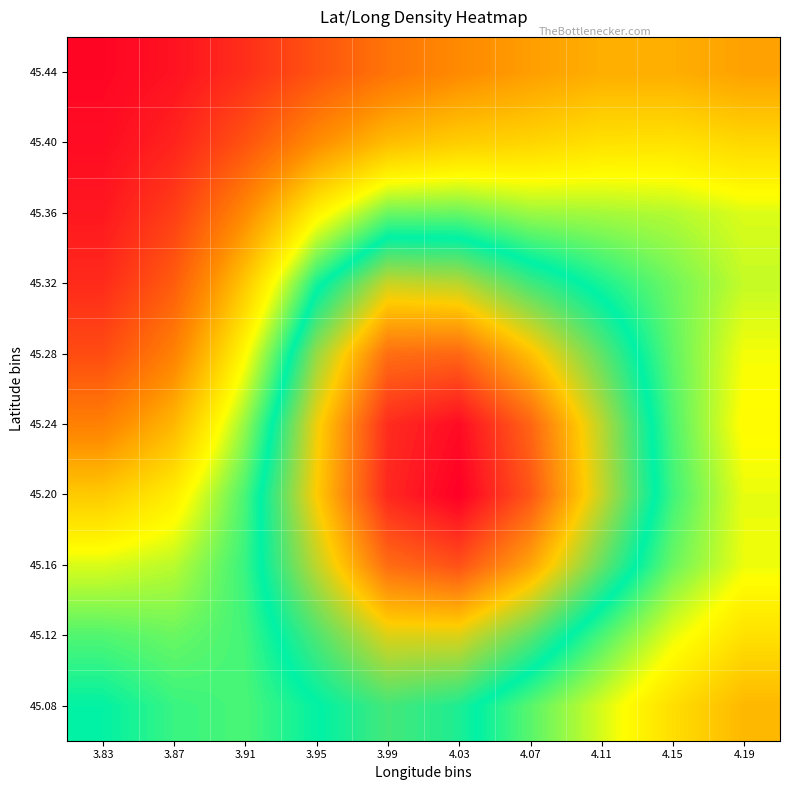

What is the maximum value shown in the chart?

0.8